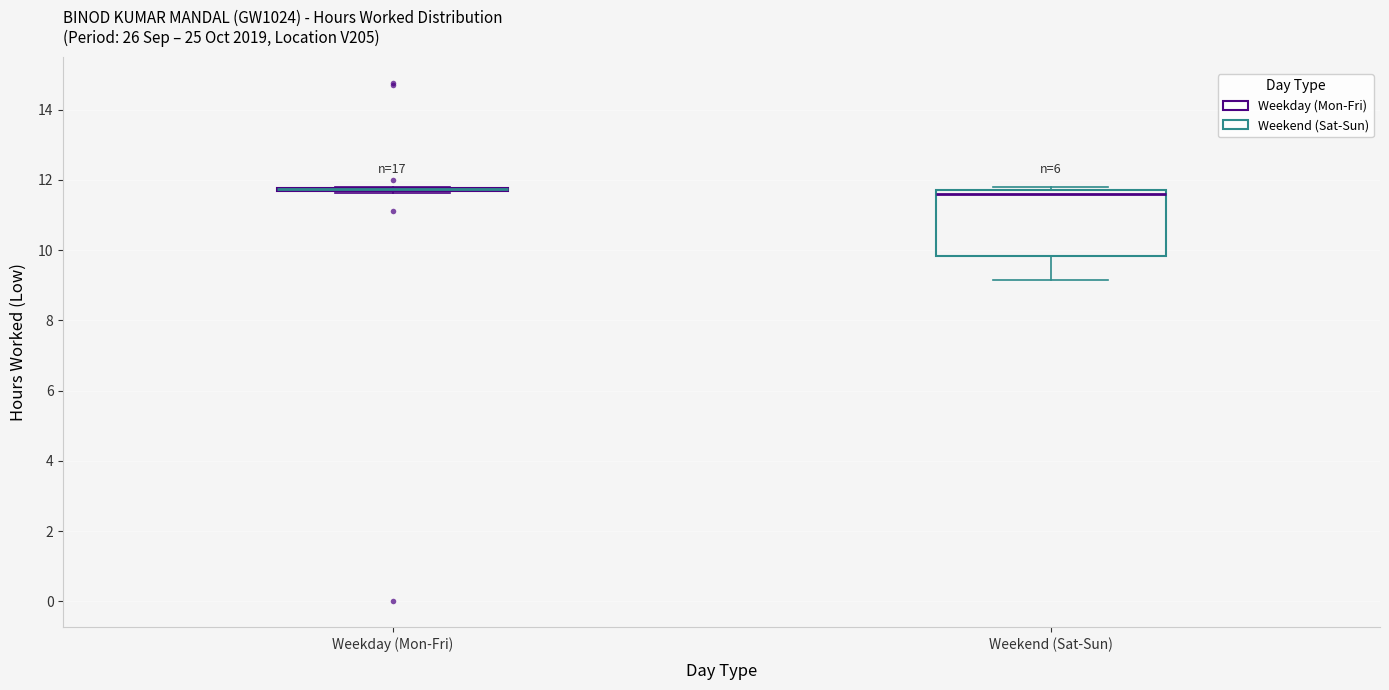

Comparing the boxes themselves (not the whiskers), which one is the tallest?

Weekend (Sat-Sun)